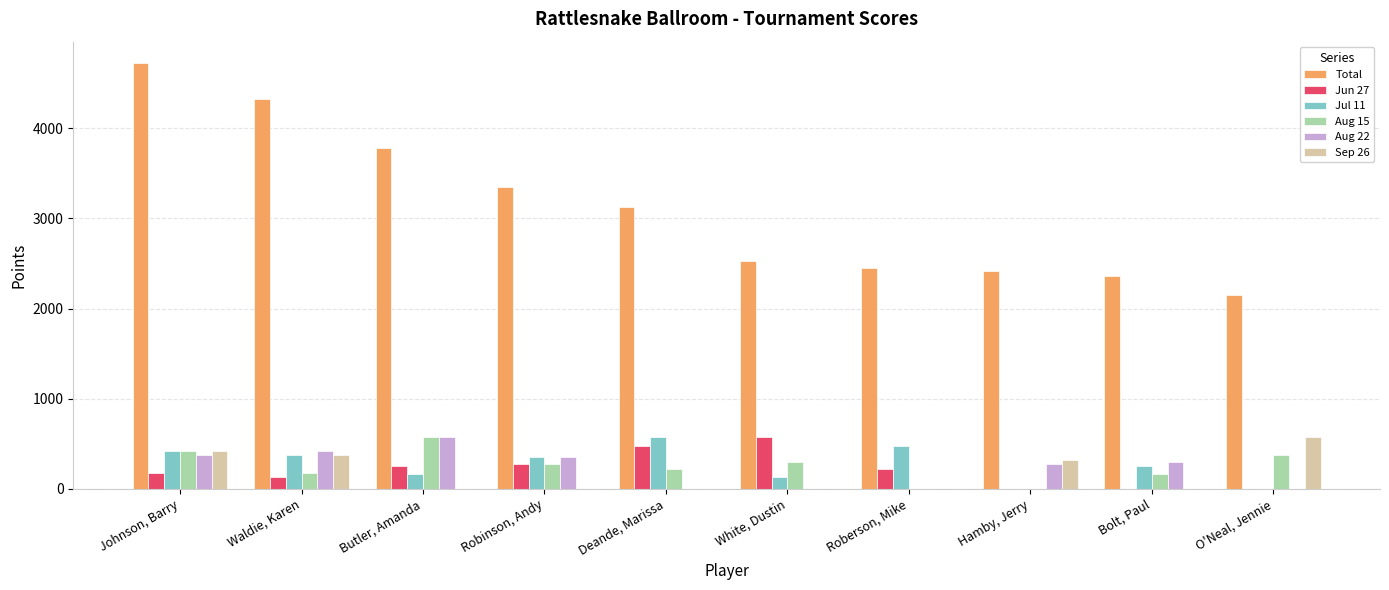

How many groups of bars are there?

10